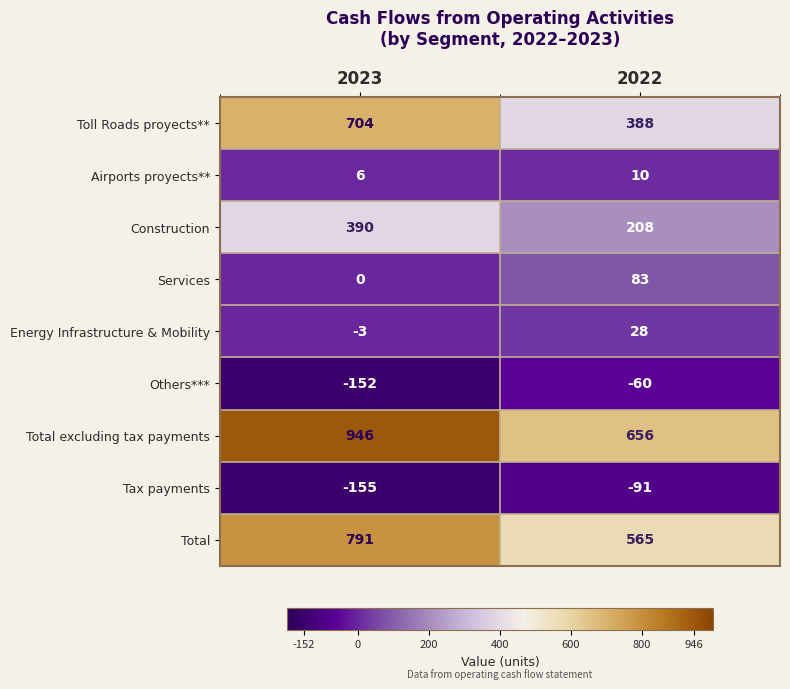

What is the smallest value displayed?

-155